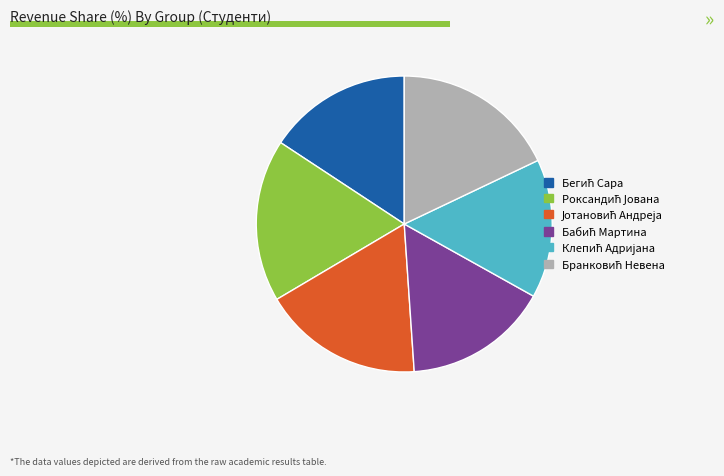

Is there any slice that represents more than half of the pie?

No